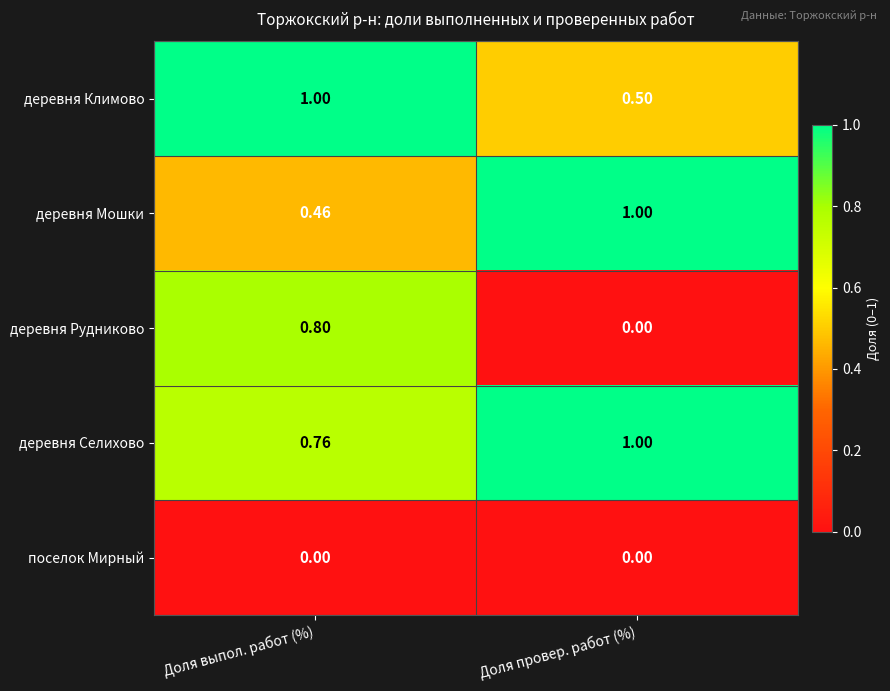

List the labels in order of деревня Селихово value, largest first.

Доля провер. работ (%), Доля выпол. работ (%)